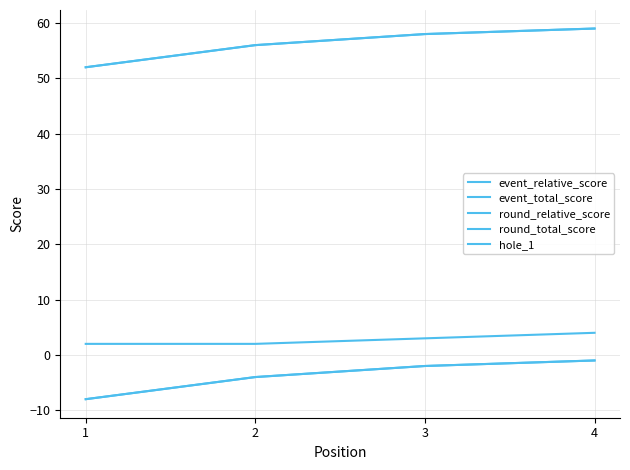

Which series has the largest total across all categories?

event_total_score